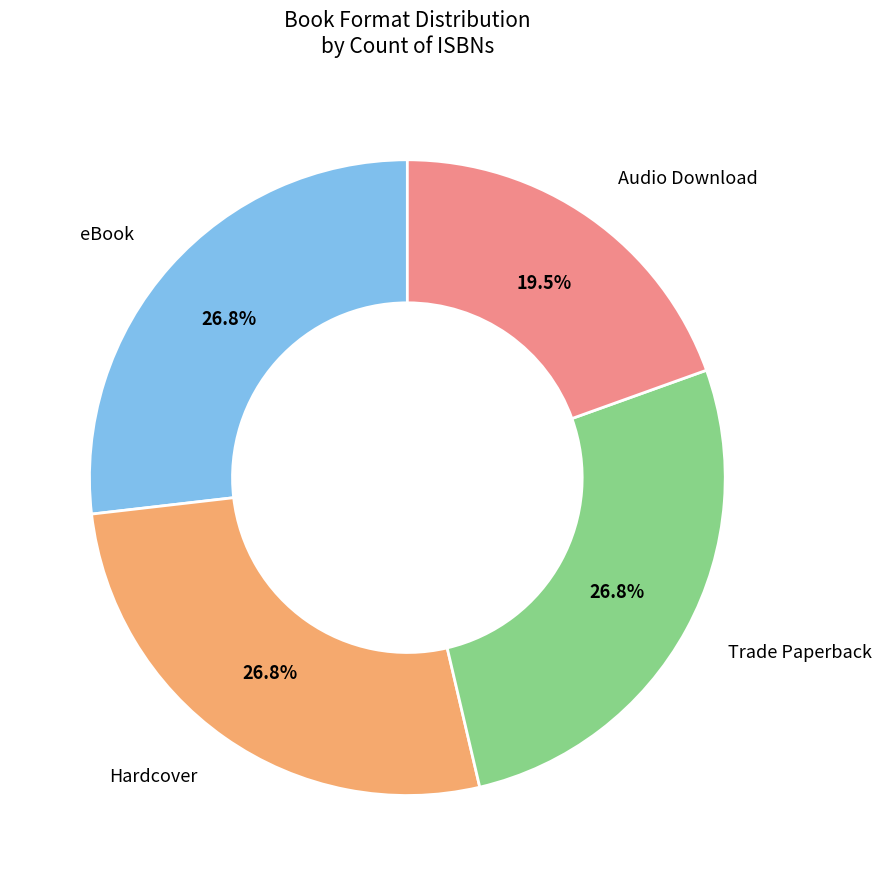

Is there any slice that represents more than half of the pie?

No